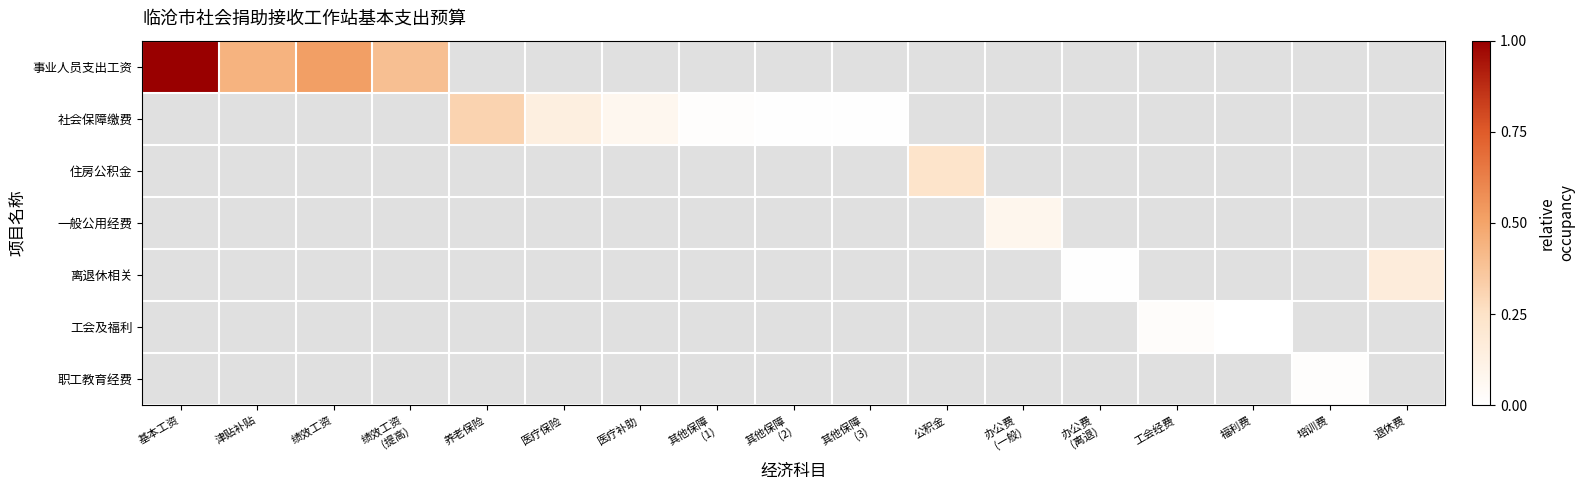

Rank the series at 绩效工资 from lowest to highest value.

社会保障缴费, 住房公积金, 一般公用经费, 离退休相关, 工会及福利, 职工教育经费, 事业人员支出工资